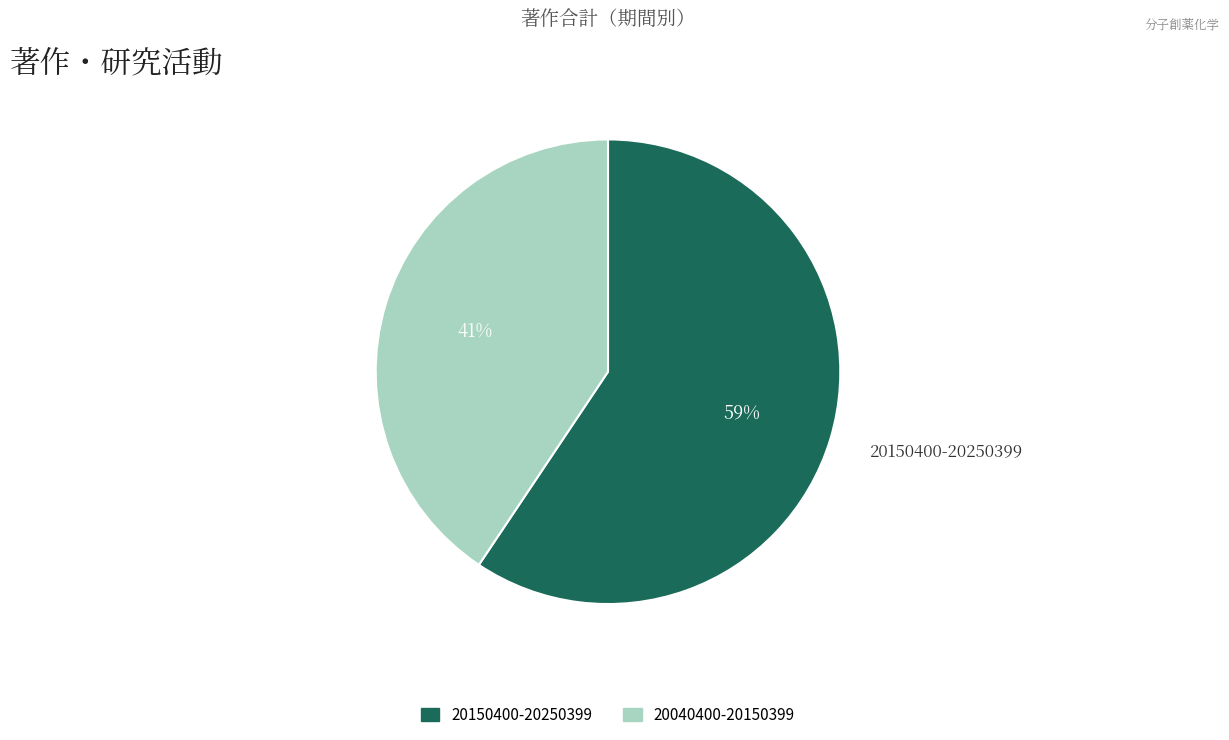

Approximately how many times larger is the value at 20040400-20150399 compared to 20150400-20250399?

0.7